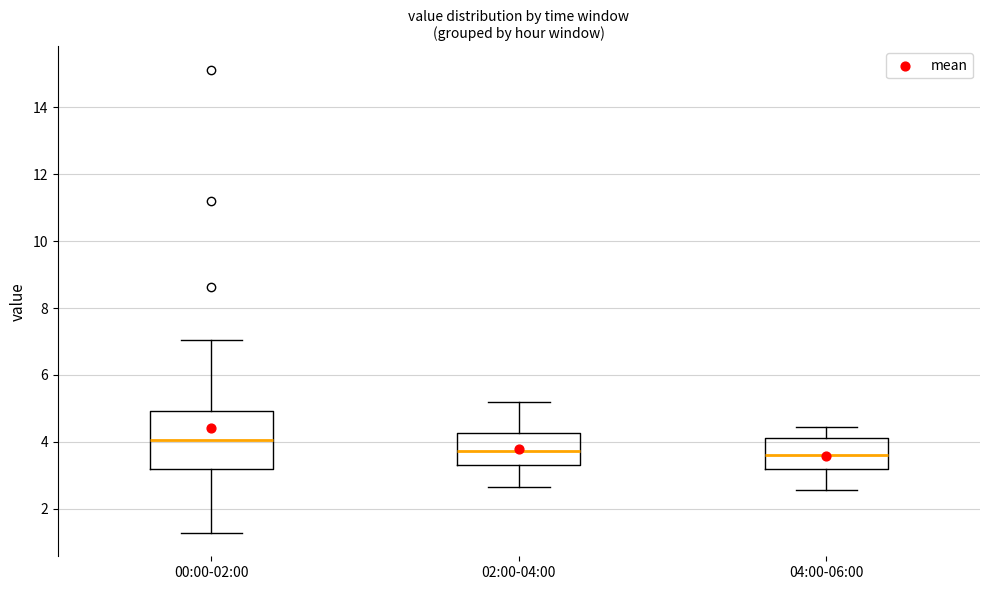

Reading left to right, transcribe this box plot: for each box, give where its median line is, the range the box spans, and where its two whiskers end, as read against the y-axis. The values are not printed on the chart, so give them approximately, as read against the axis.

00:00-02:00: median 4.0, box 3.2 to 5.0, whiskers 1.2 to 7.0
02:00-04:00: median 3.8, box 3.4 to 4.2, whiskers 2.6 to 5.2
04:00-06:00: median 3.6, box 3.2 to 4.2, whiskers 2.6 to 4.4